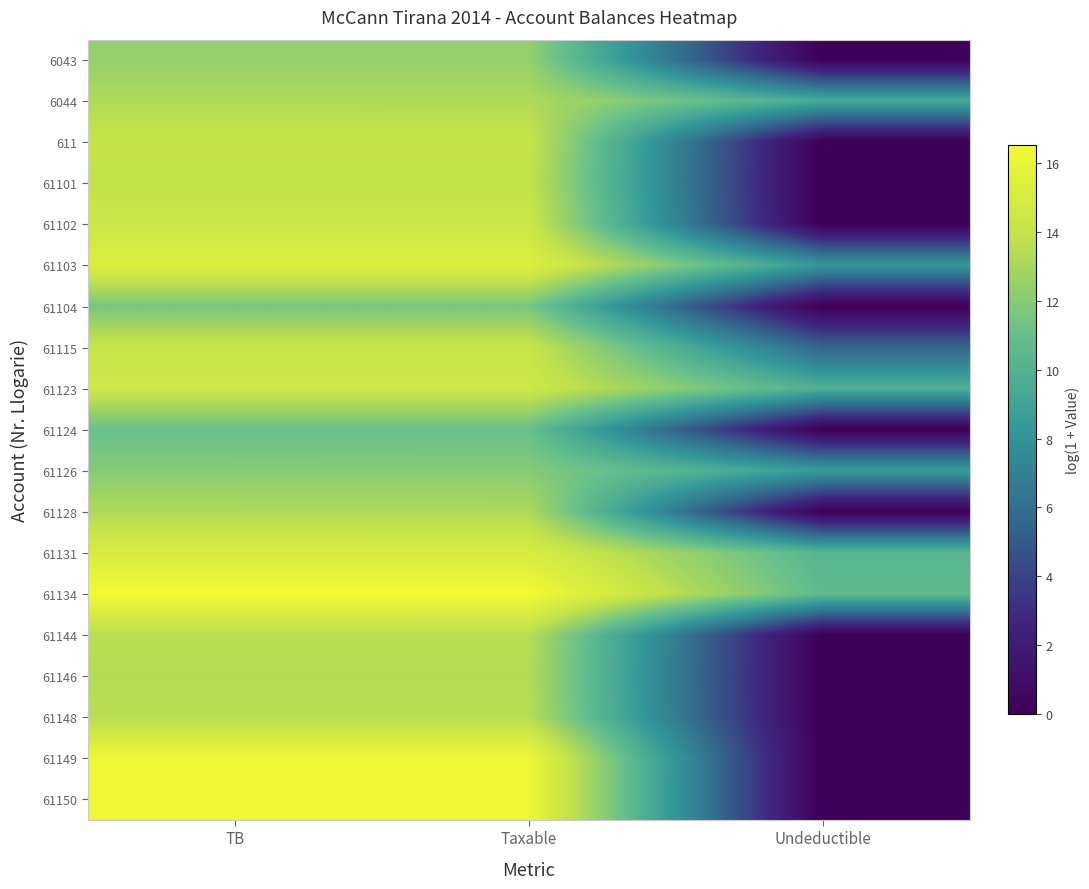

How many categories are shown in the chart?

3